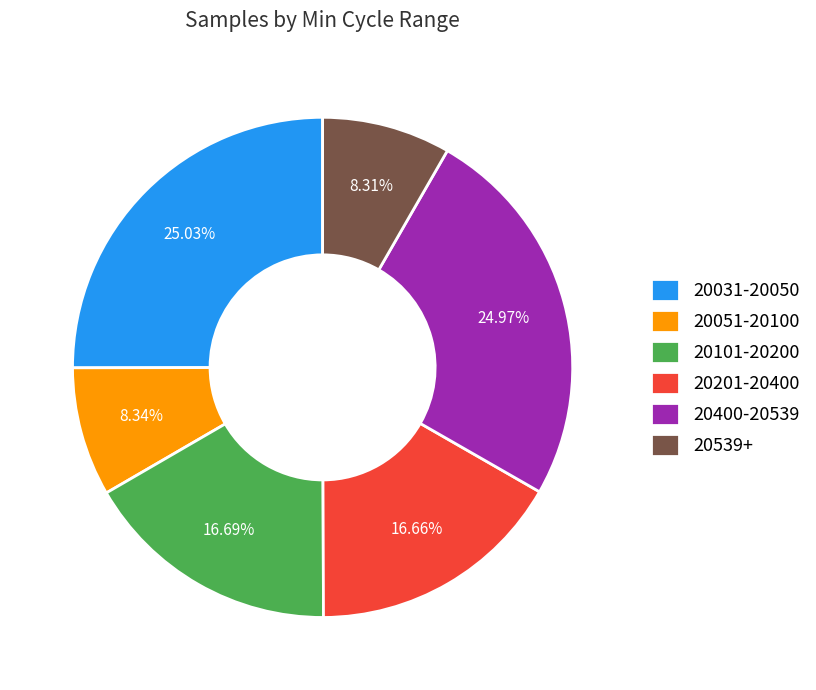

Is 20201-20400 the majority of the pie?

No